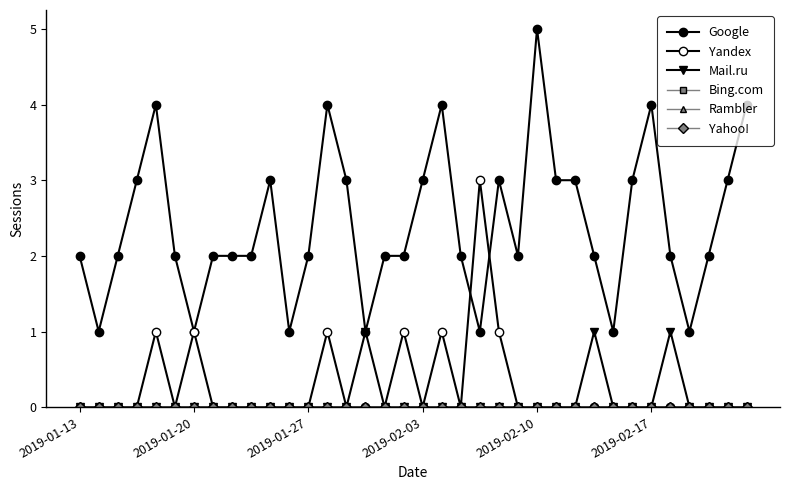

Does the chart have visible grid lines?

No